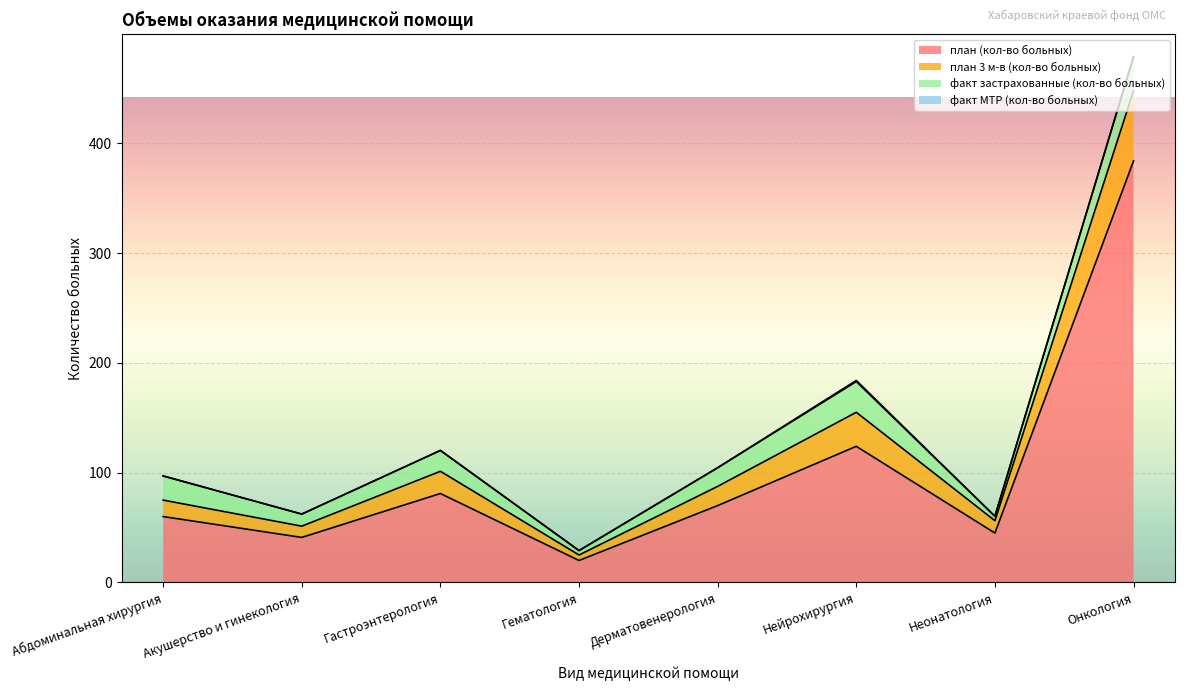

The value of план 3 м-в (кол-во больных) at Неонатология is 86.6. True or false?

False